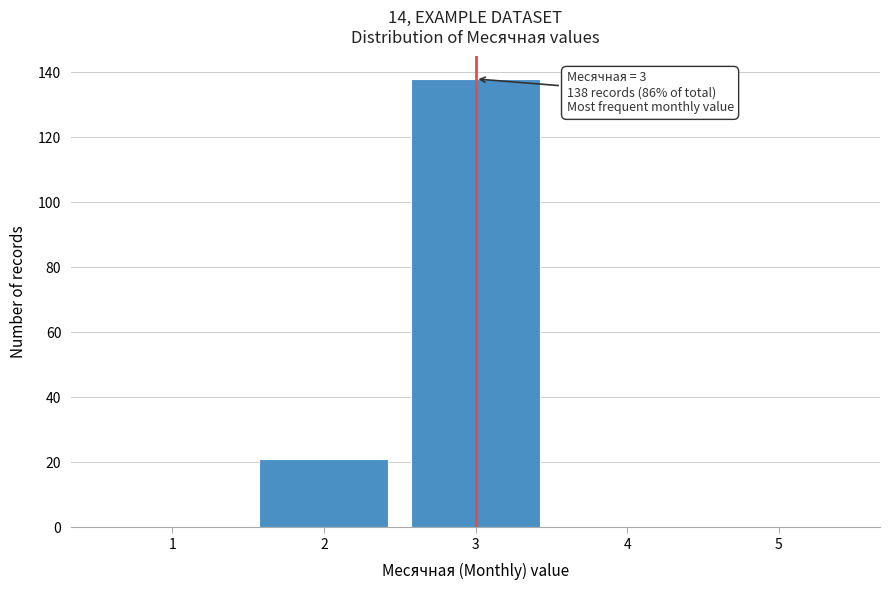

Over which range of the x-axis is the bar tallest?

2.5 to 3.5